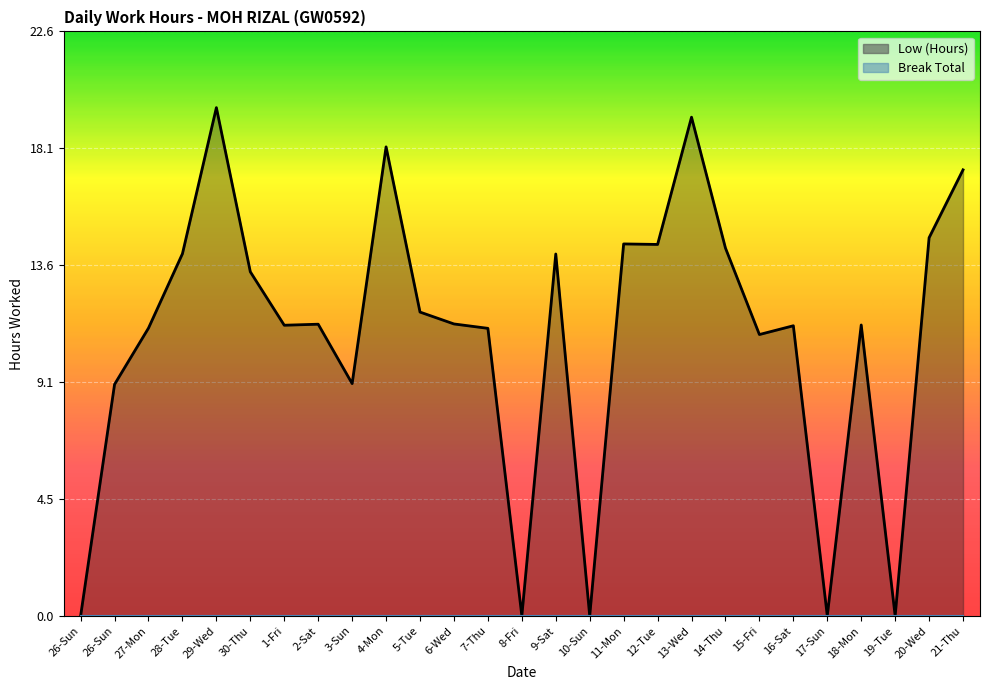

The value at 21-Thu is 9.2. True or false?

False